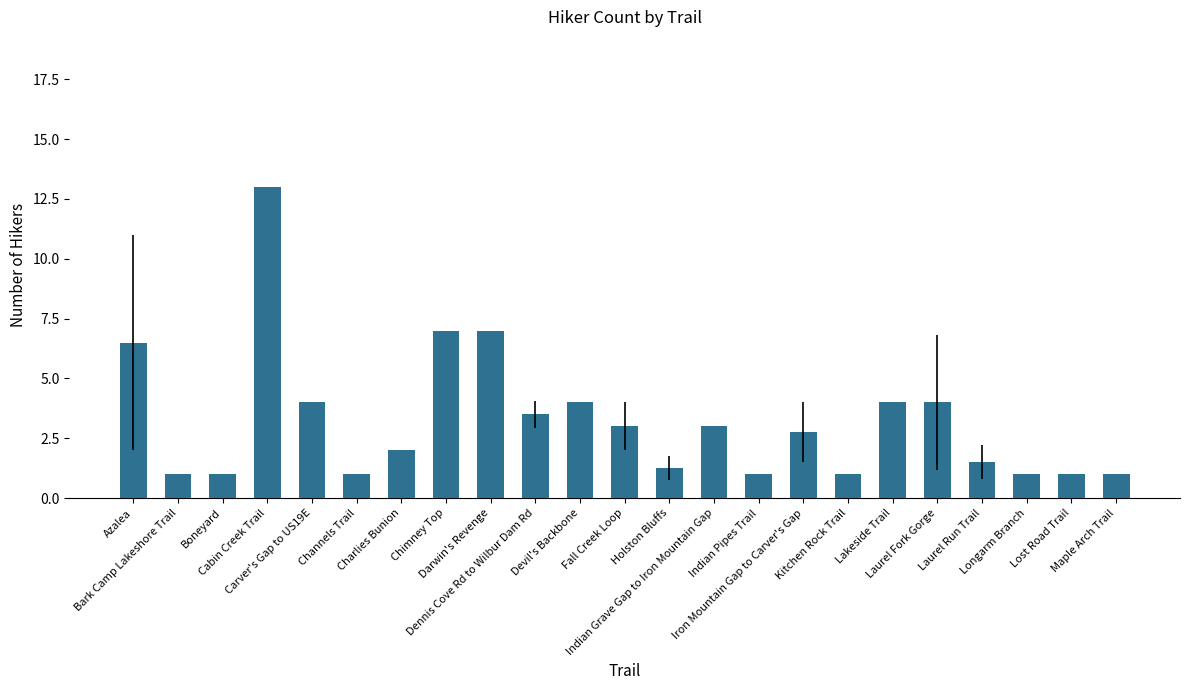

How many data points does each series have?

23